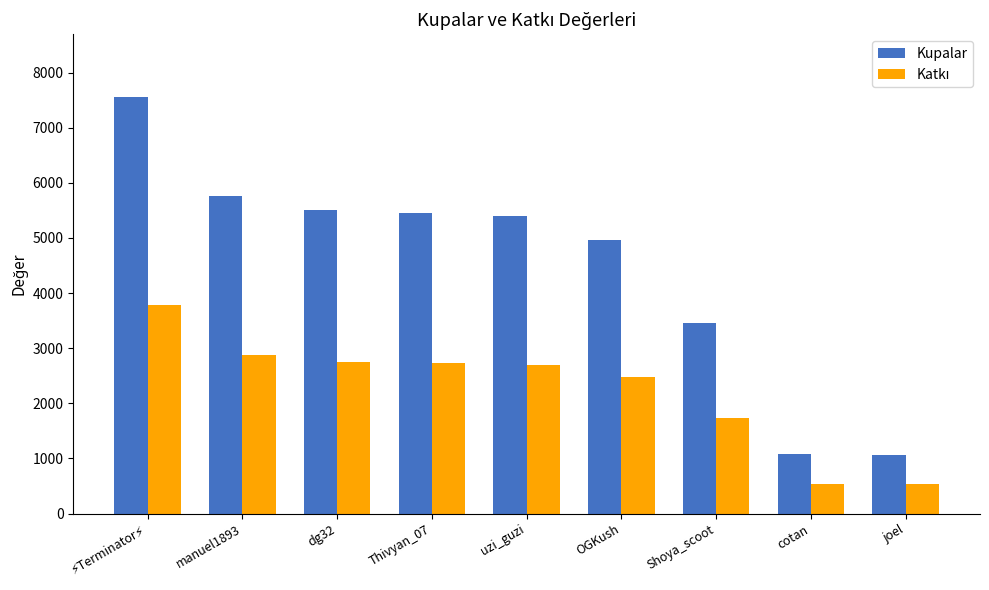

What is the sum of the Kupalar values at Thivyan_07 and dg32?

10962